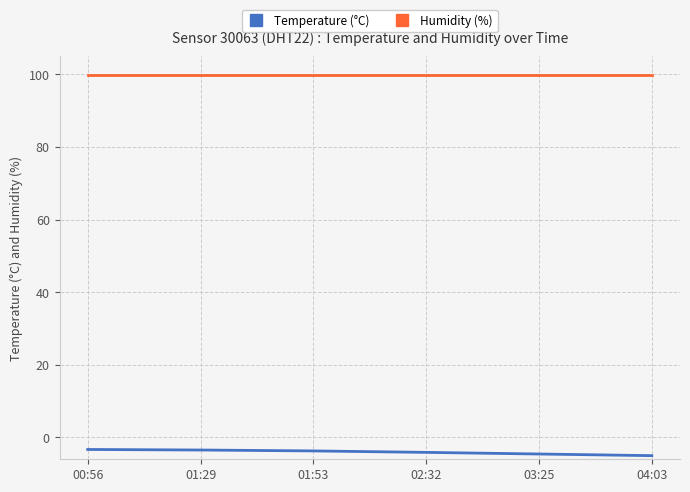

The value of Humidity (%) at 04:03 is 99.9. True or false?

True